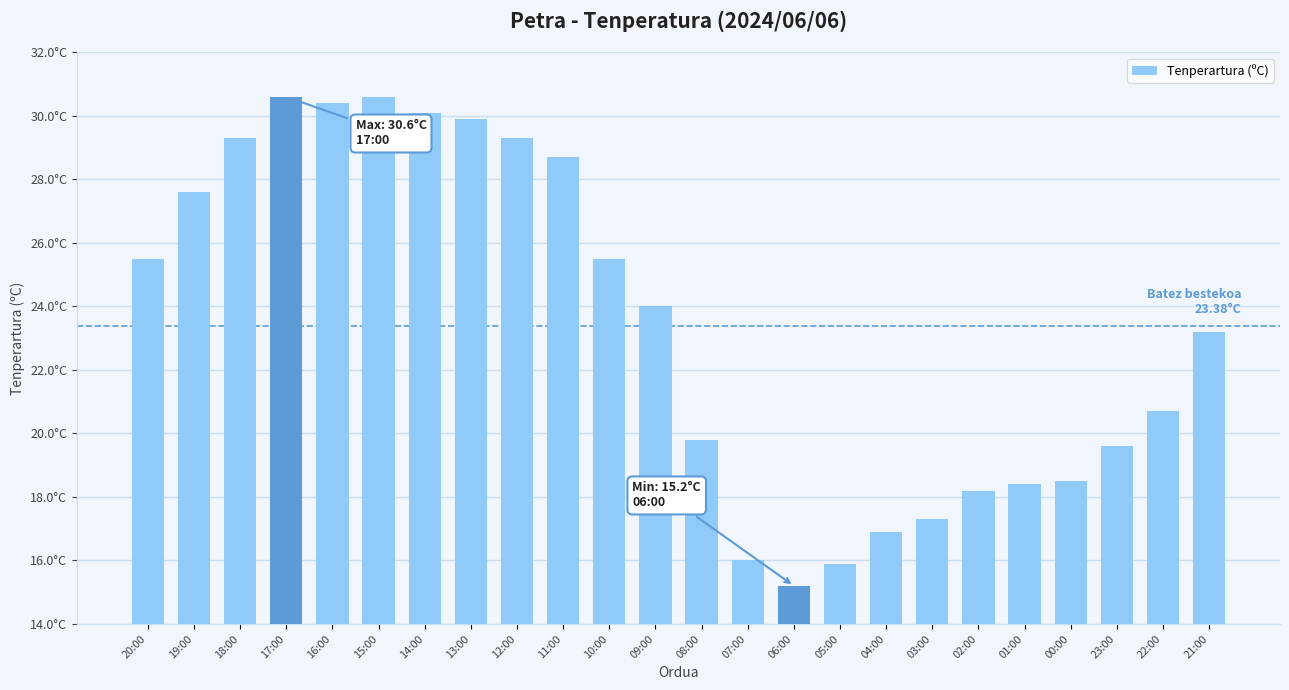

What is the change in value from 05:00 to 02:00?

+2.3